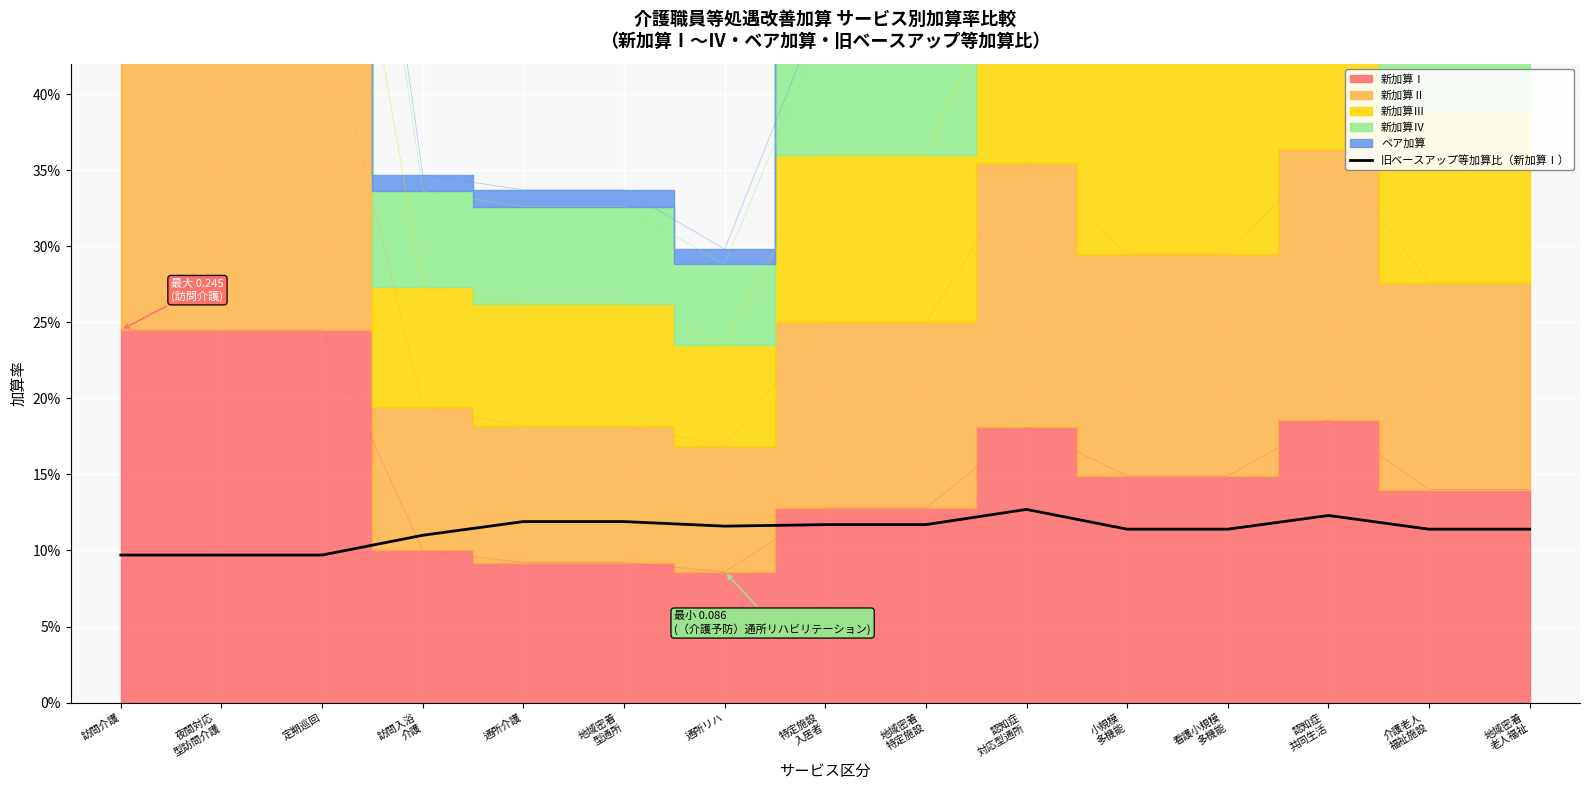

What is the value of the 1st point from the left?

0.1